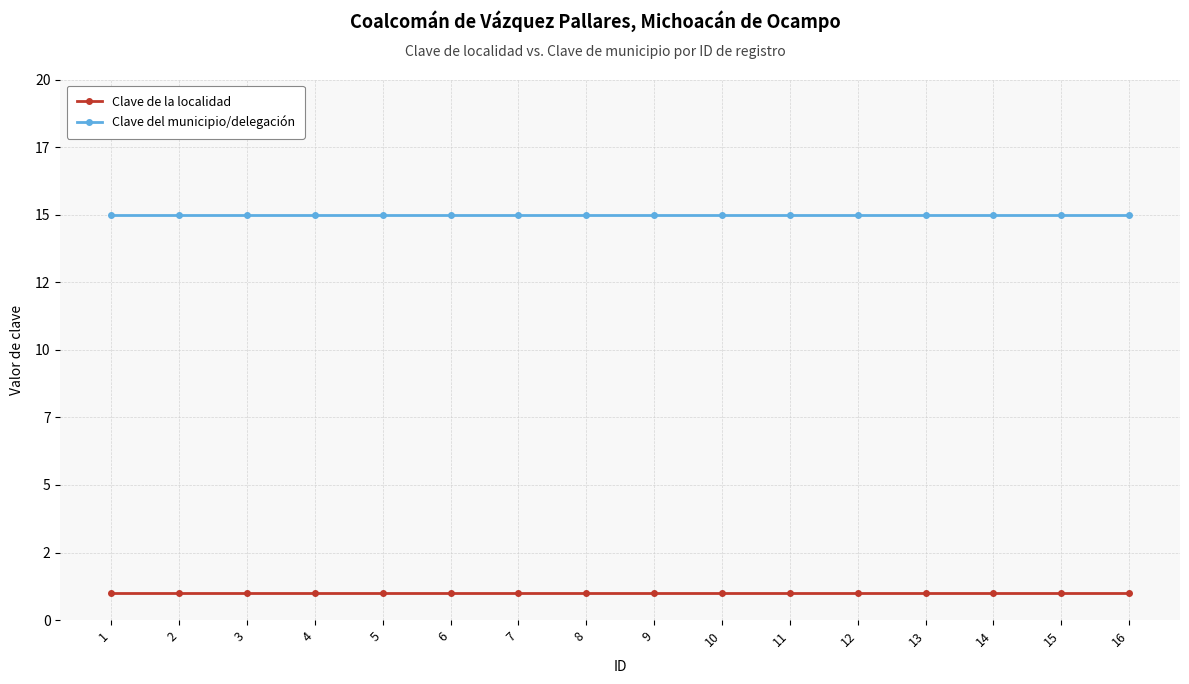

What are all the series names shown in the legend?

Clave de la localidad, Clave del municipio/delegación